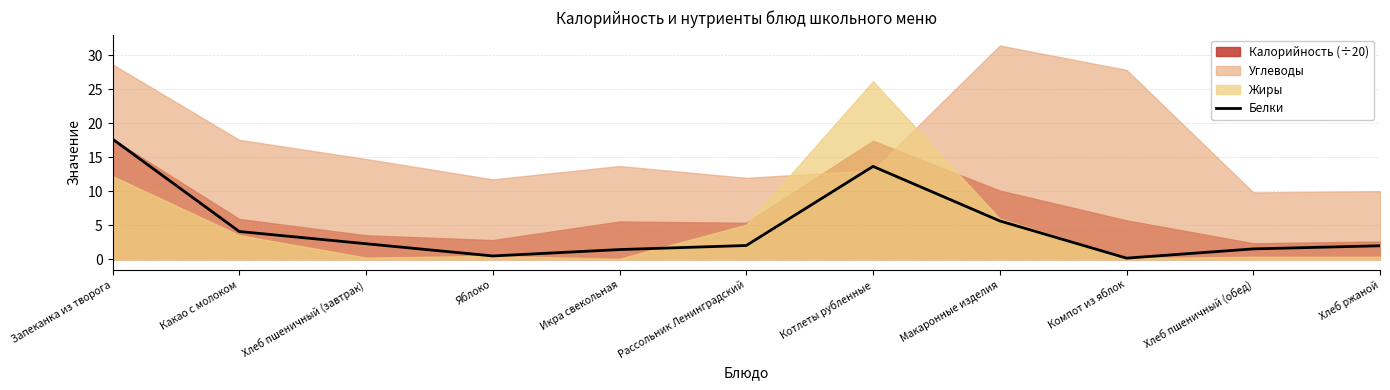

The value of Белки at Хлеб пшеничный (обед) is 1.5. True or false?

True